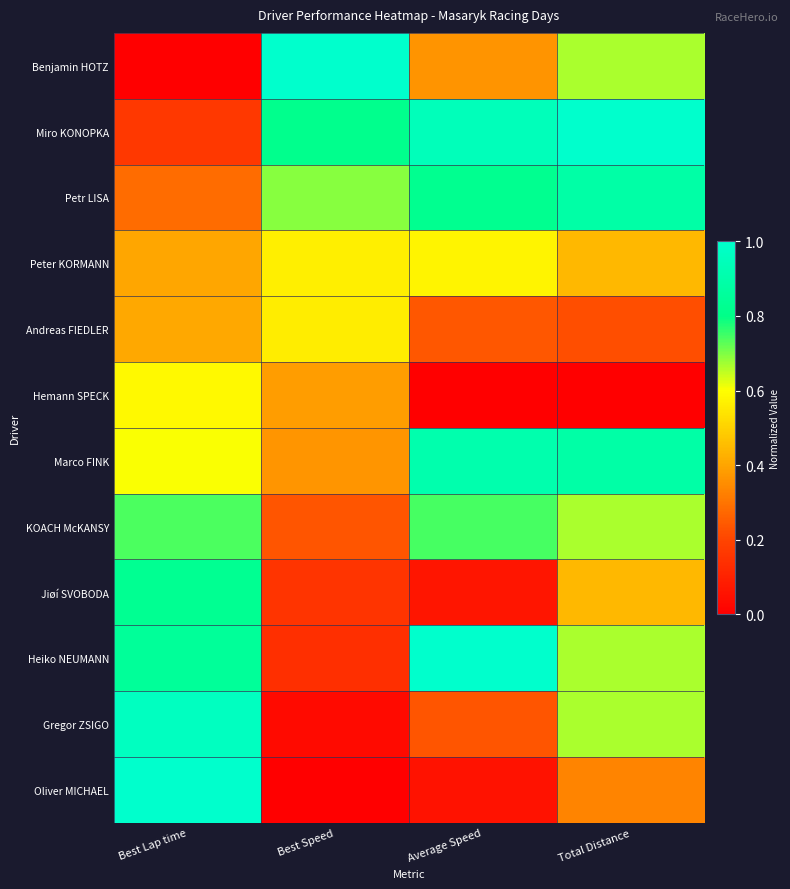

Which label corresponds to the smallest value in the chart?

Best Lap time